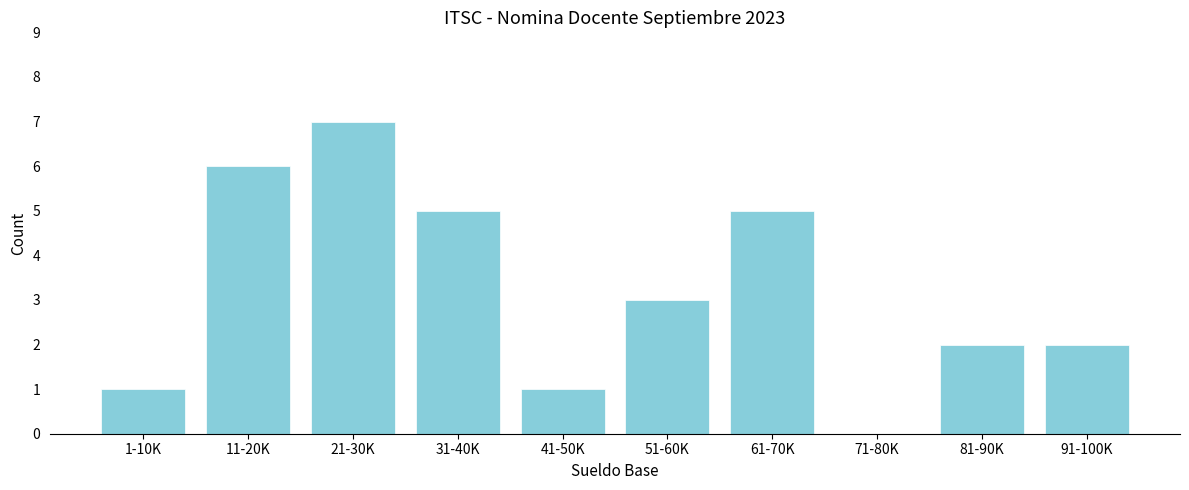

Reading left to right, what are all the values shown in this chart?

1-10K=1	11-20K=6	21-30K=7	31-40K=5	41-50K=1	51-60K=3	61-70K=5	71-80K=0	81-90K=2	91-100K=2